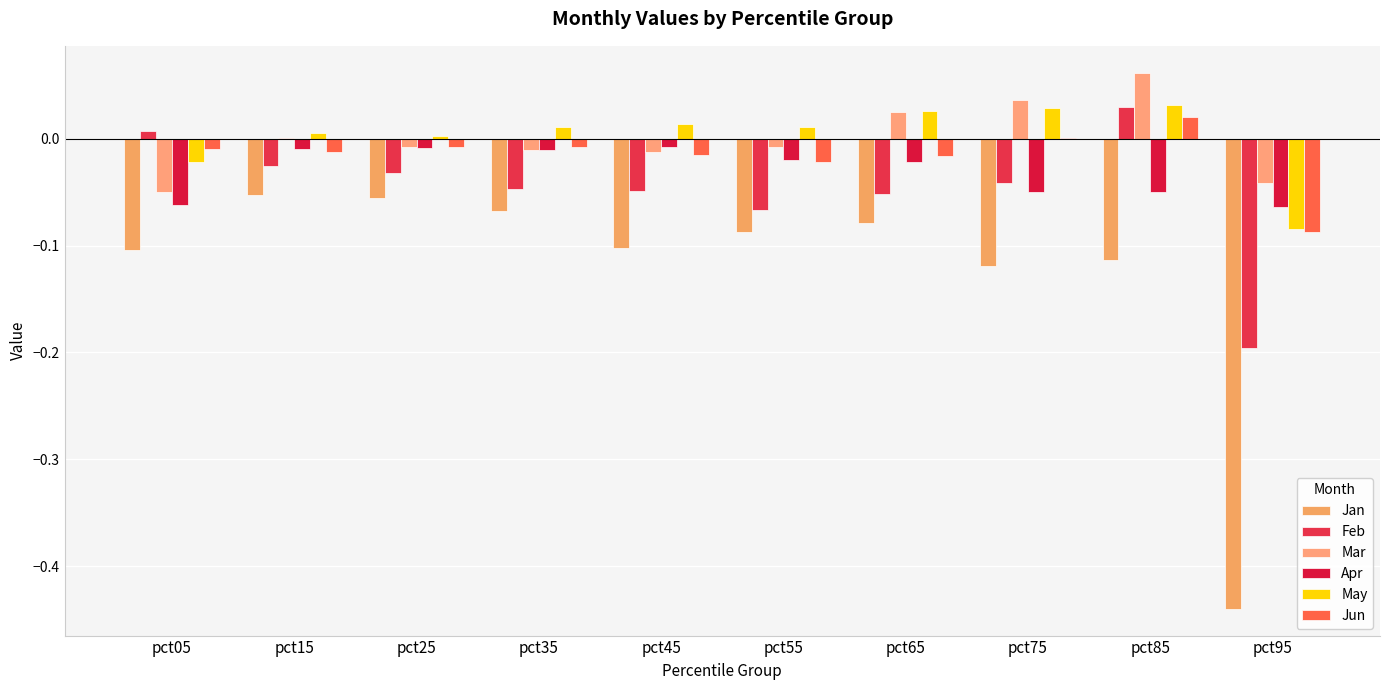

At which label does Jun reach its minimum?

pct95